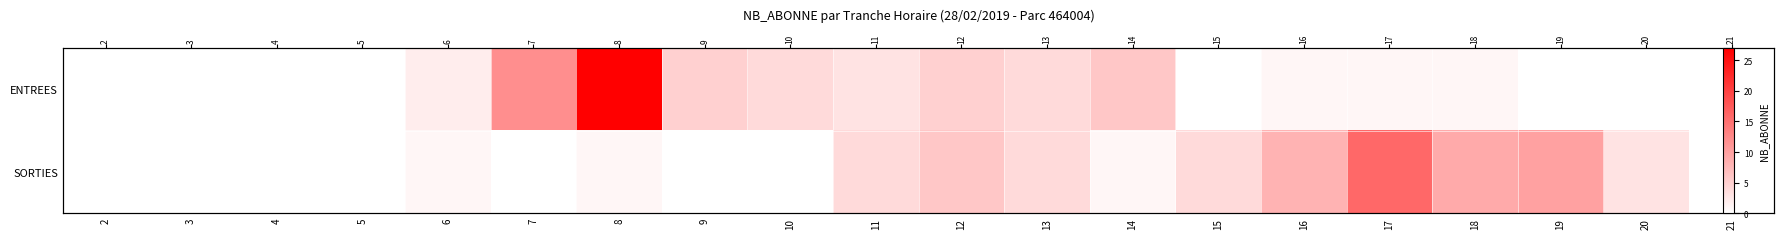

What is the spread (max minus min) of values at 8?

26